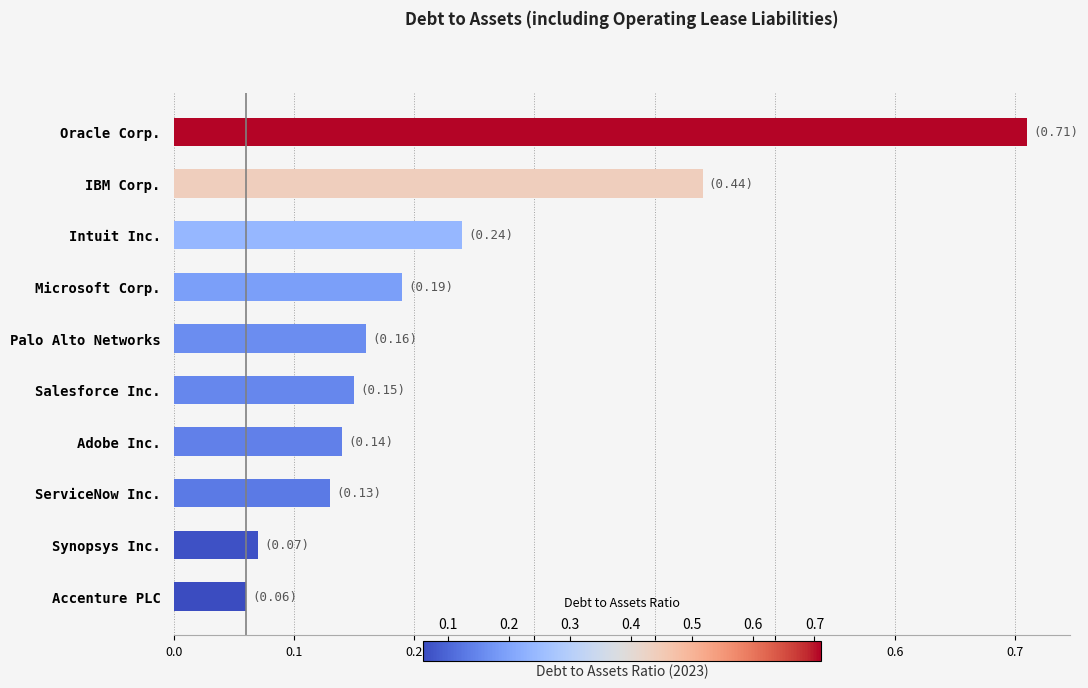

The value at Salesforce Inc. is 0.2. True or false?

False